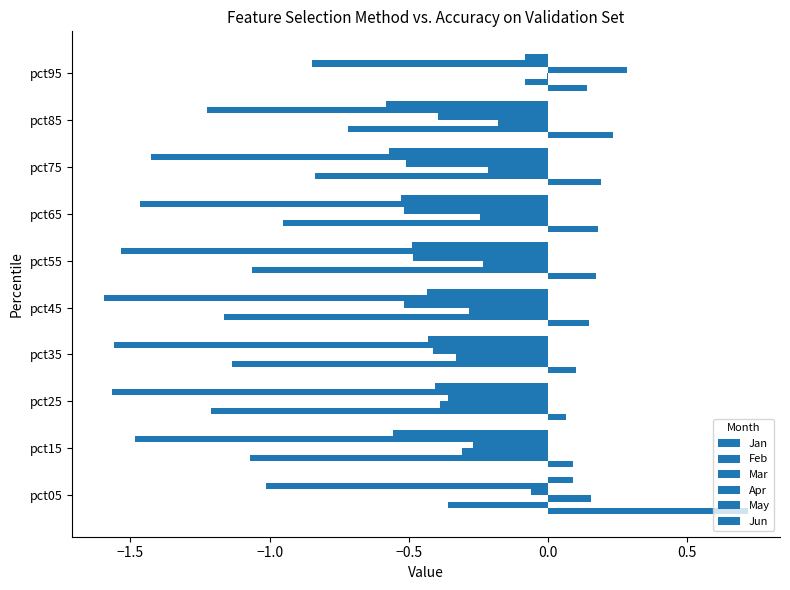

How many Jun values are between 0 and 1?

1